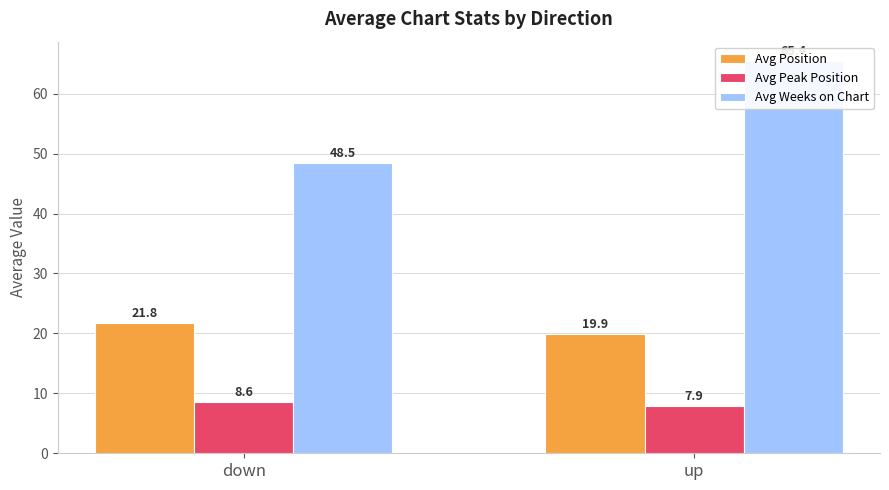

The value of Avg Weeks on Chart at up is 91.6. True or false?

False